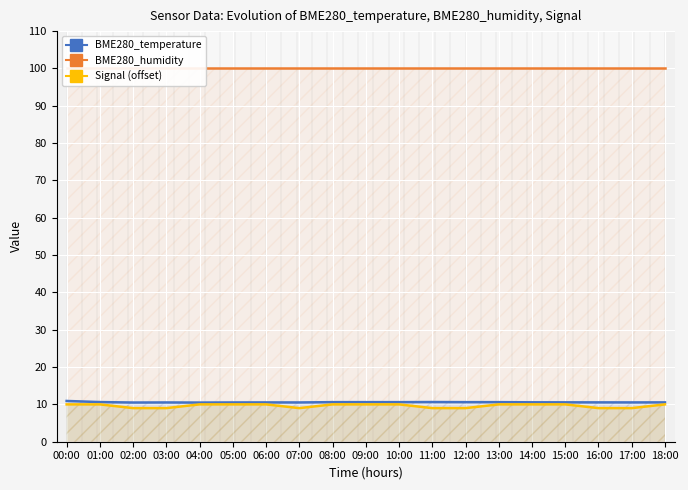

The value of BME280_temperature at 01:00 is 14.7. True or false?

False